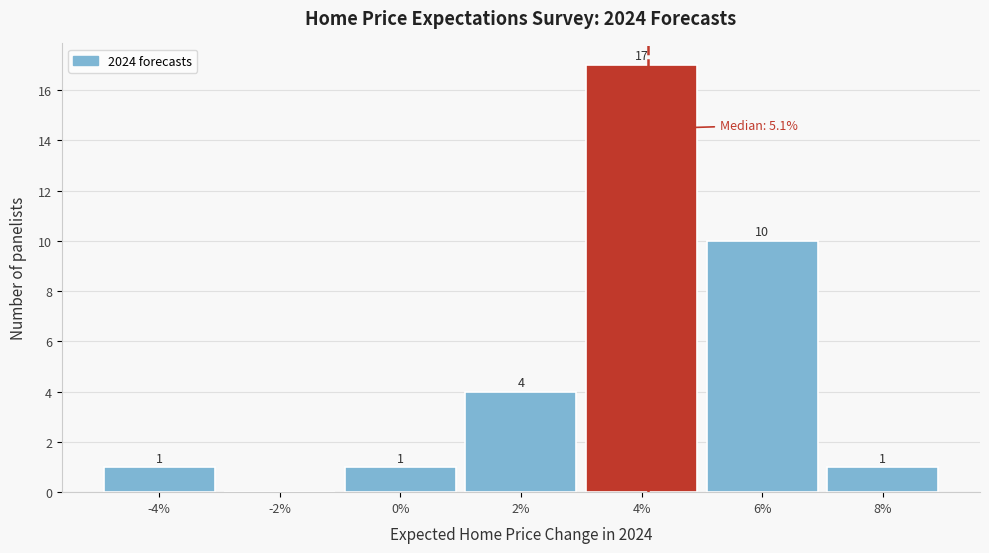

Reading right to left, extract all data points from this chart.

8%=1	6%=10	4%=17	2%=4	0%=1	-2%=0	-4%=1